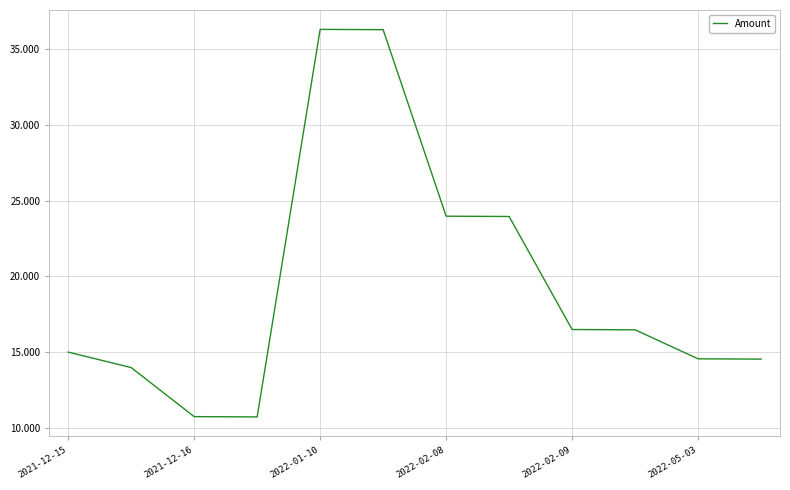

What is the greatest value displayed?

36.3